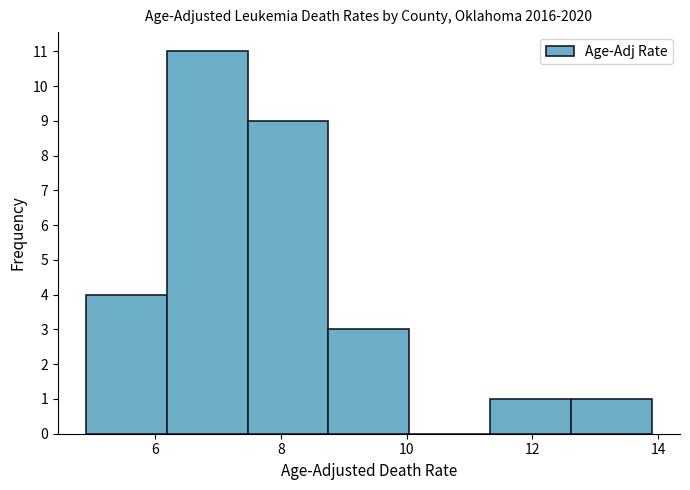

Over which range of the x-axis is the bar tallest?

6.2 to 7.4